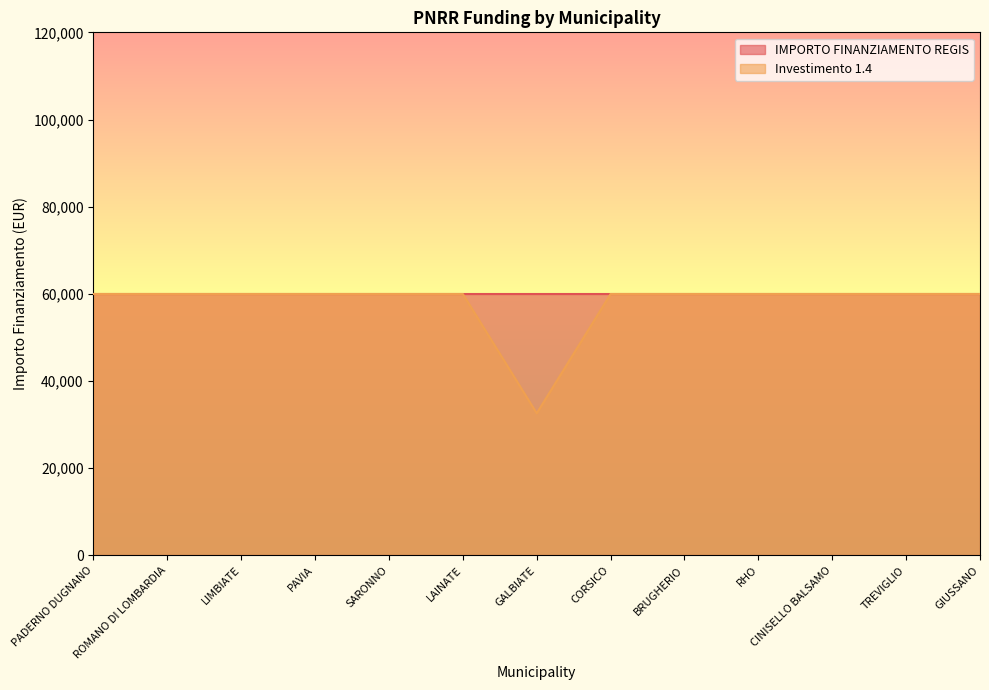

What is the average value?

57860